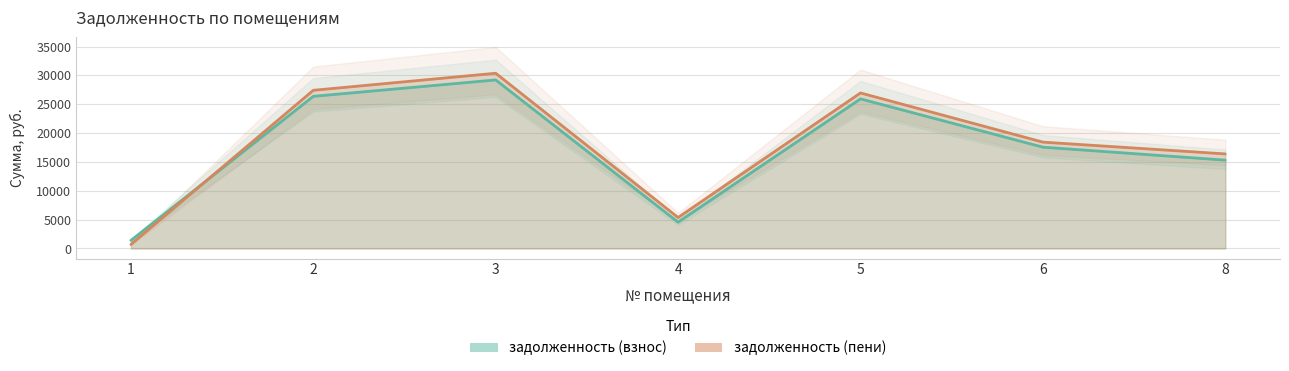

What are all the series names shown in the legend?

задолженность (взнос), задолженность (пени)